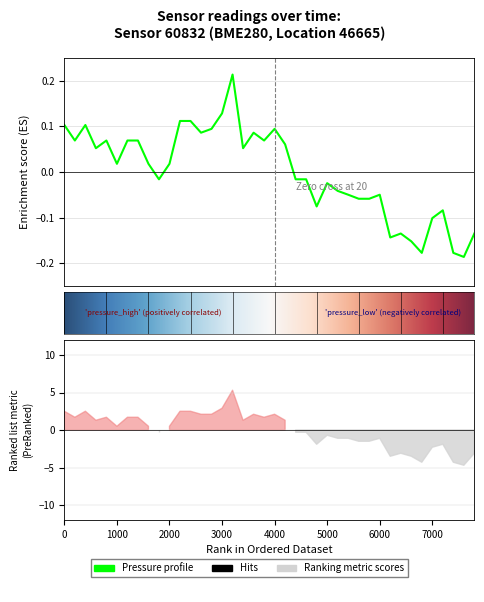

How many values are below 0?

19